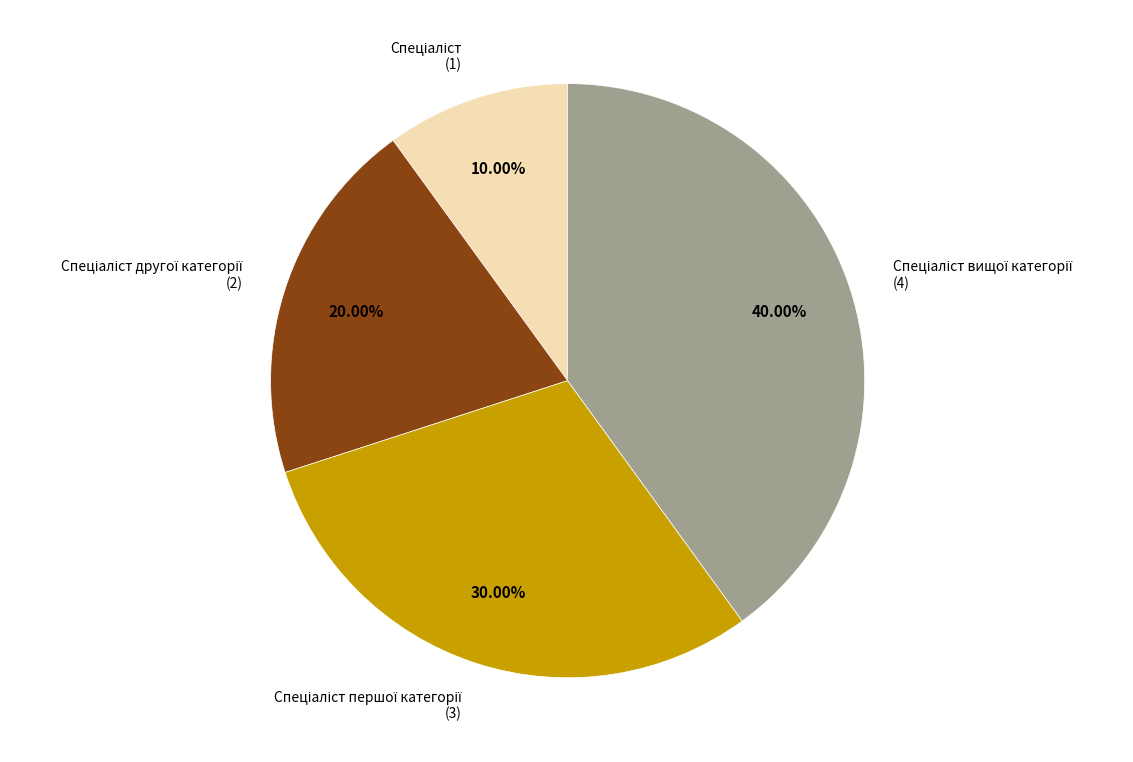

Is there any slice that represents more than half of the pie?

No